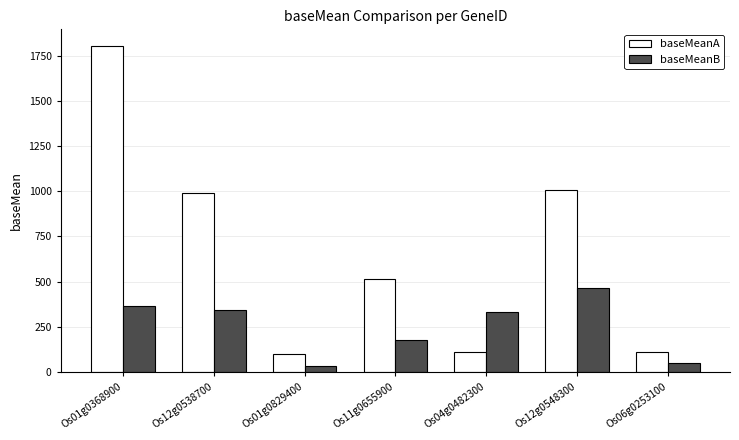

What is the minimum value shown in the chart?

33.4